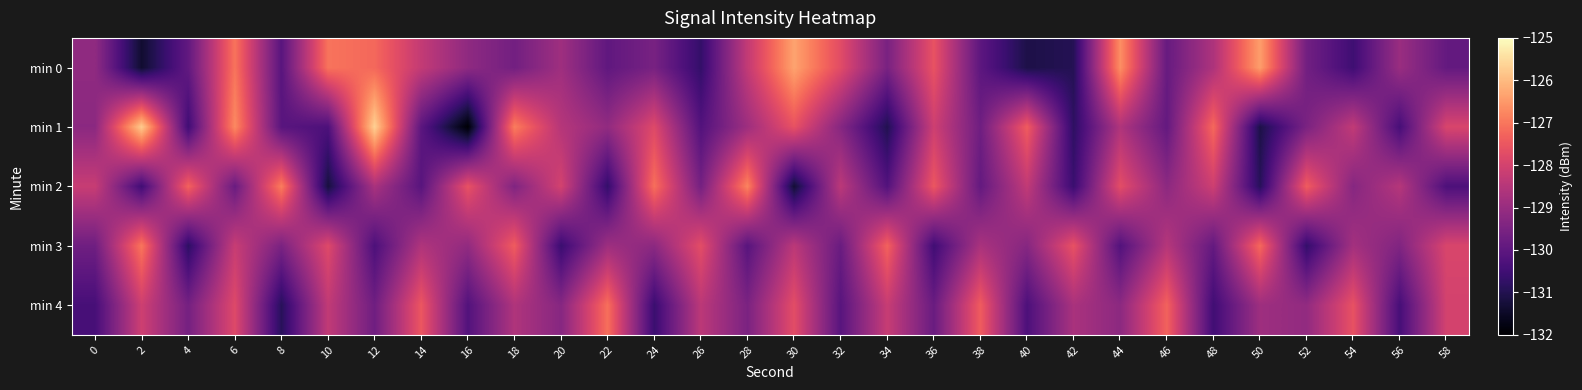

Count the number of data series in this chart.

5